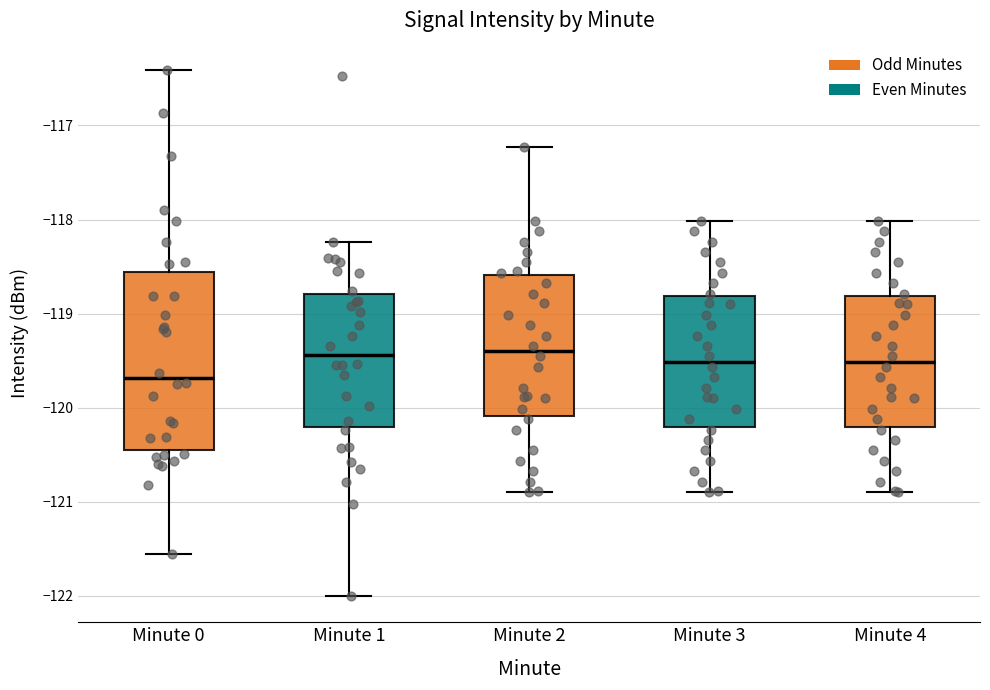

Reading left to right, transcribe this box plot: for each box, give where its median line is, the range the box spans, and where its two whiskers end, as read against the y-axis. The values are not printed on the chart, so give them approximately, as read against the axis.

Minute 0: median -119.7, box -120.5 to -118.6, whiskers -121.6 to -116.4
Minute 1: median -119.4, box -120.2 to -118.8, whiskers -122.0 to -118.2
Minute 2: median -119.4, box -120.1 to -118.6, whiskers -120.9 to -117.2
Minute 3: median -119.5, box -120.2 to -118.8, whiskers -120.9 to -118.0
Minute 4: median -119.5, box -120.2 to -118.8, whiskers -120.9 to -118.0